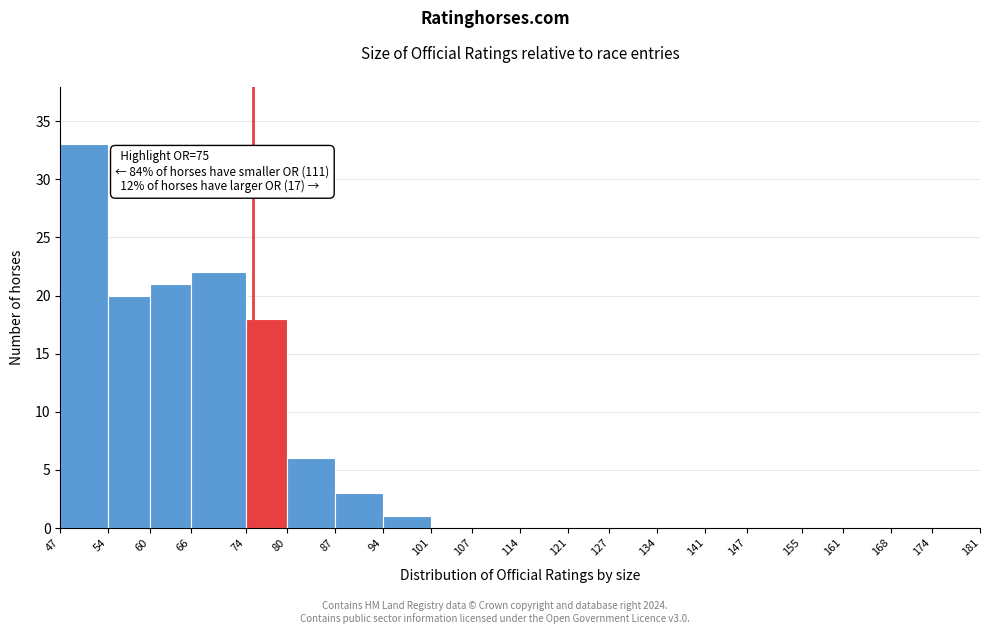

Over which range of the x-axis is the bar tallest?

47 to 54